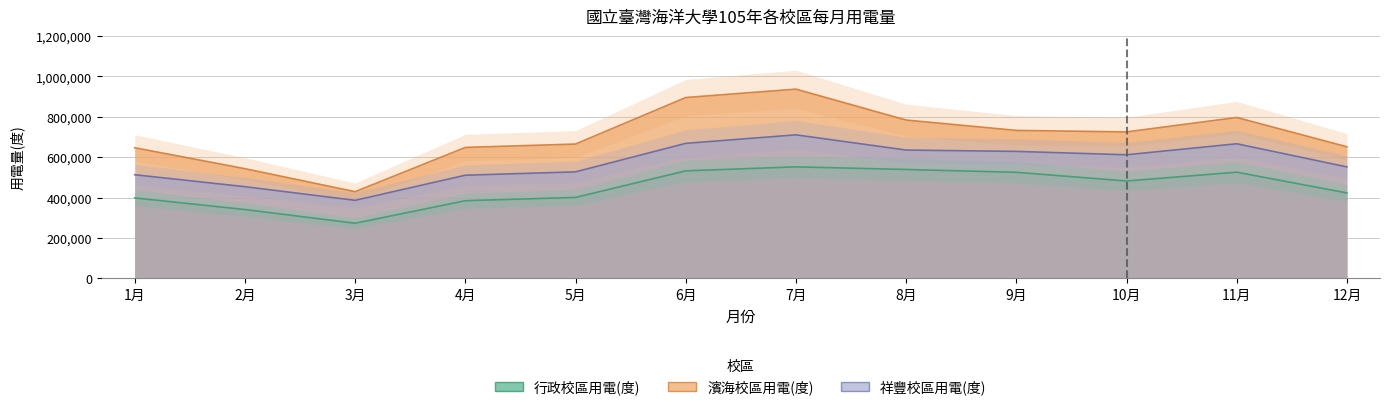

The value of 濱海校區用電(度) at 8月 is 784000. True or false?

True